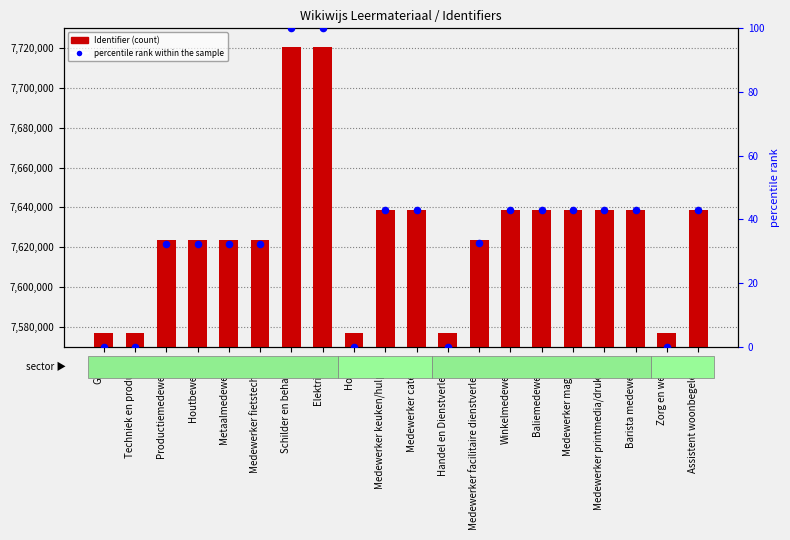

Which series has the widest spread of Y values?

Identifier